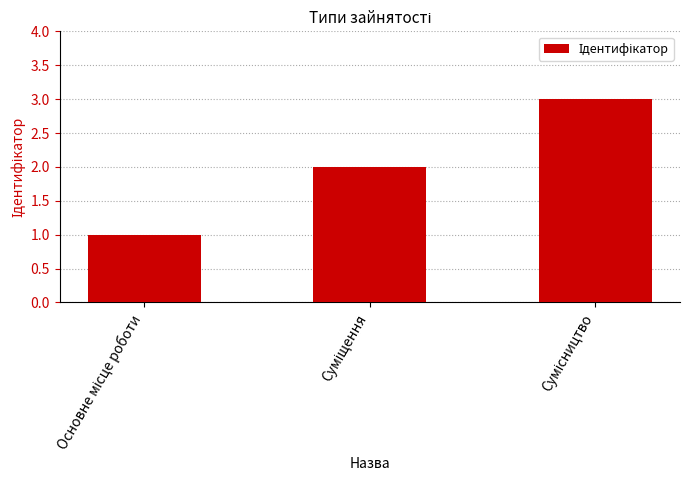

What is the average value?

2